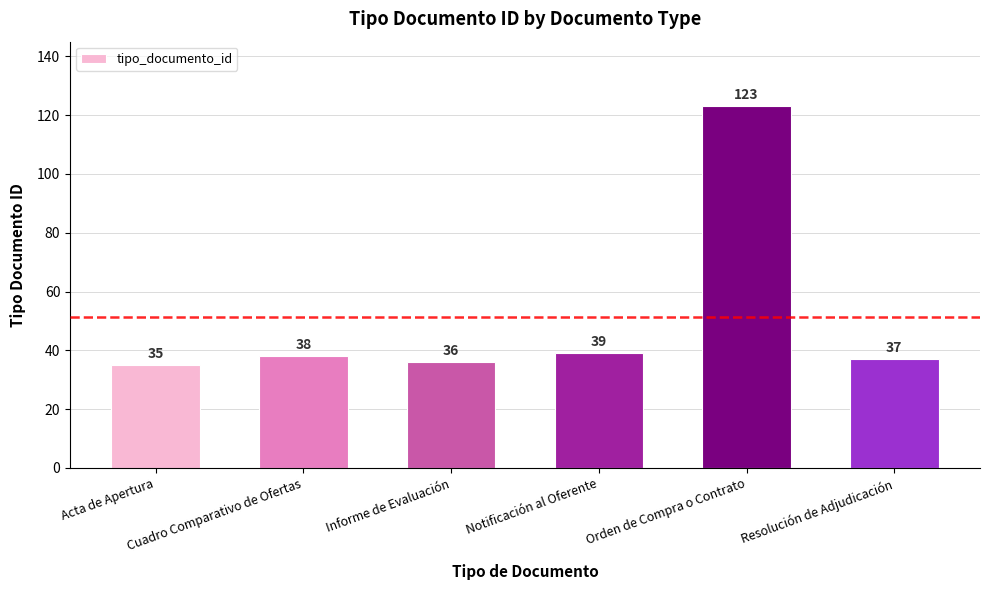

Reading right to left, transcribe all the data shown in this chart.

Resolución de Adjudicación=37	Orden de Compra o Contrato=123	Notificación al Oferente=39	Informe de Evaluación=36	Cuadro Comparativo de Ofertas=38	Acta de Apertura=35